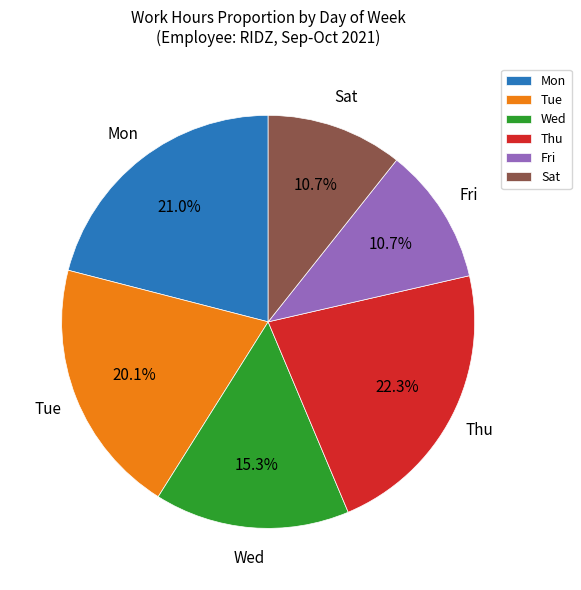

Combined, what portion of the pie is Fri and Thu?

33.0%